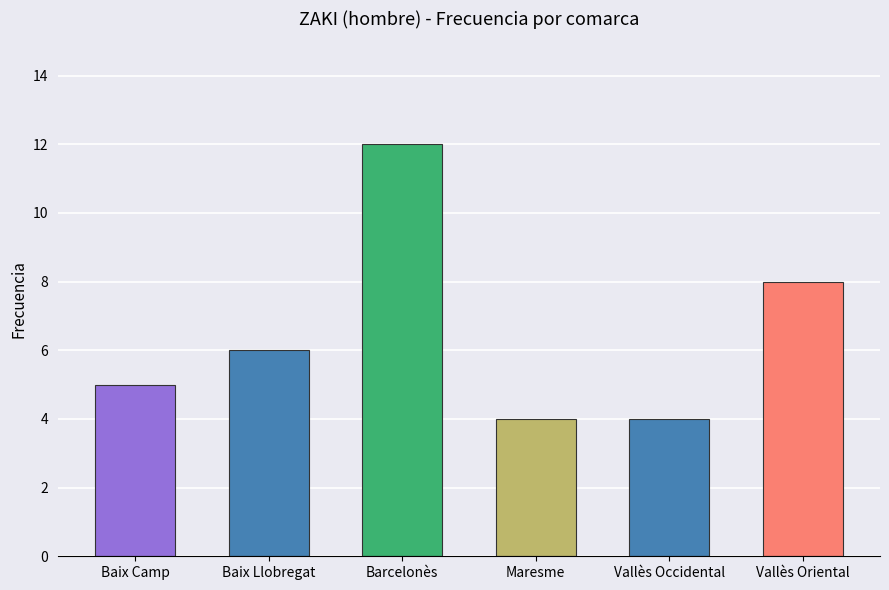

What is the sum of the values at Barcelonès and Baix Camp?

17